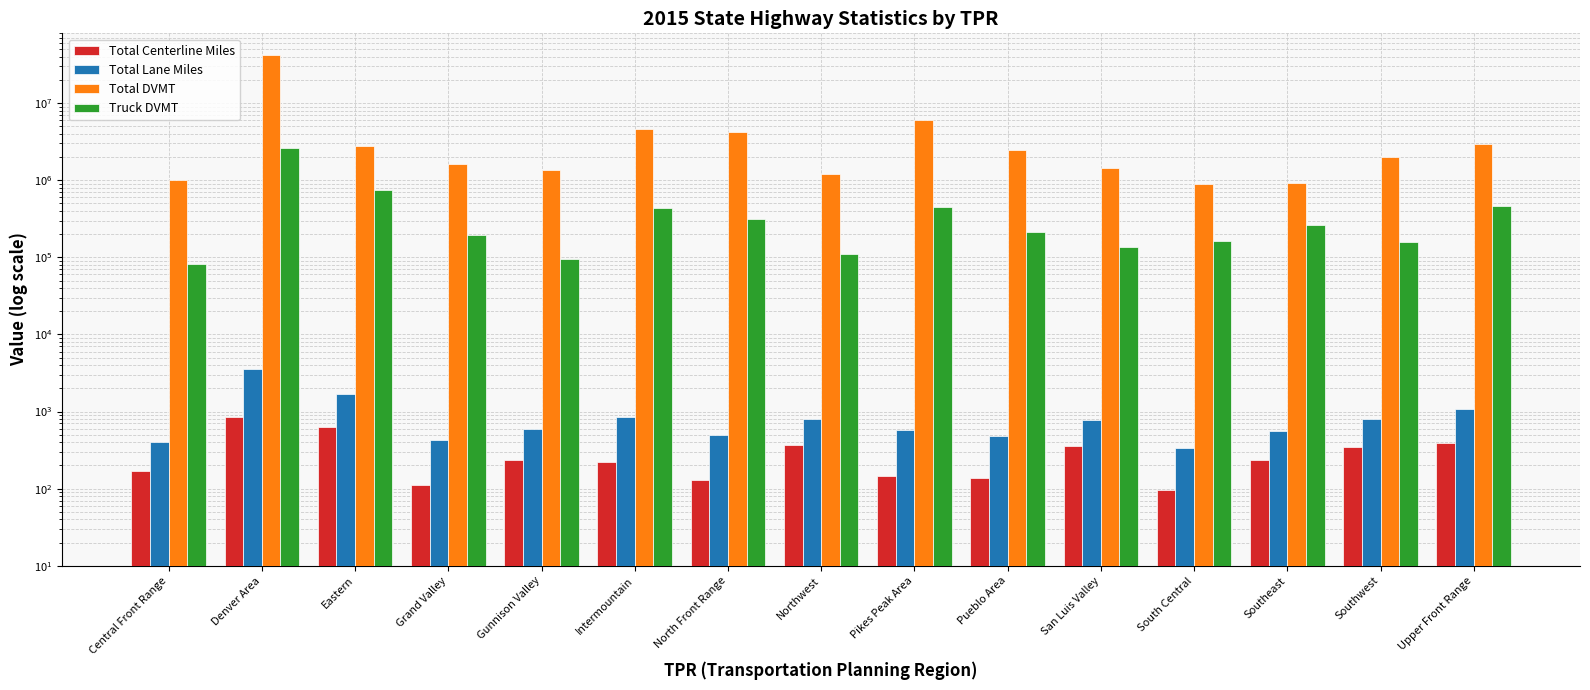

The value of Total Centerline Miles at North Front Range is 81.5. True or false?

False